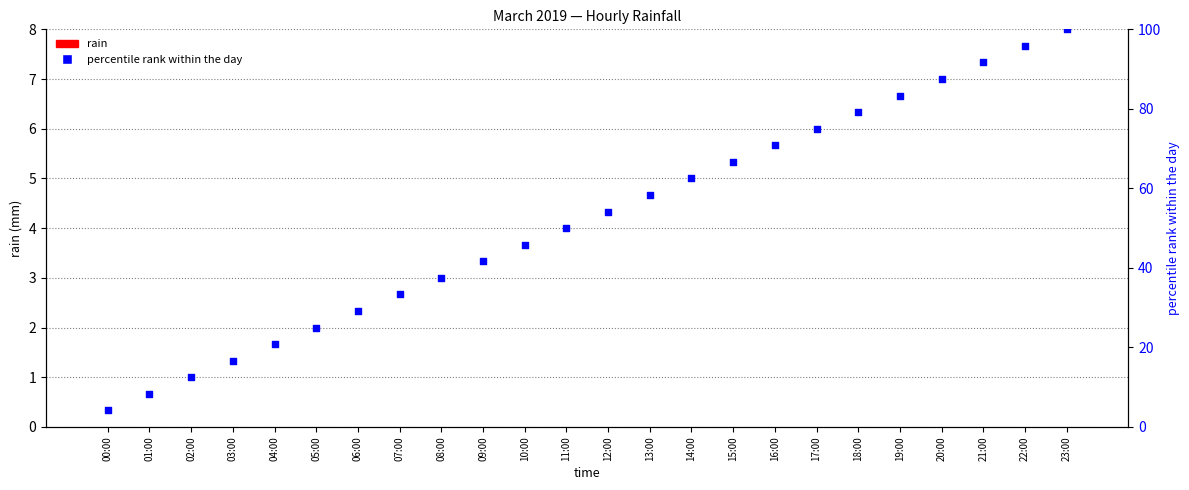

What is the total value across all series at 13:00?

58.3